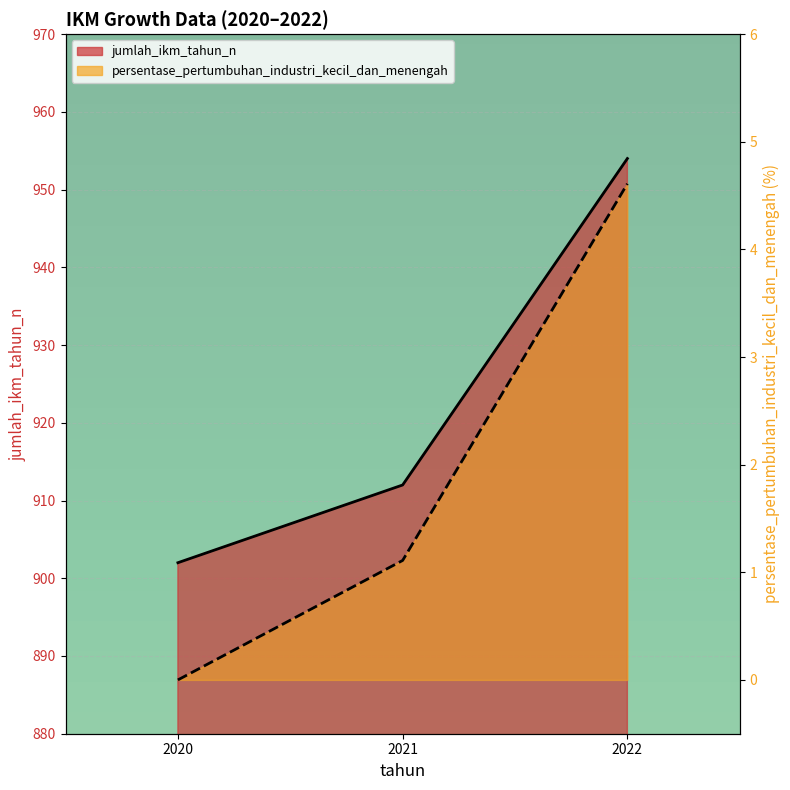

The jumlah_ikm_tahun_n series shows 954.0 at 2022. True or false?

True